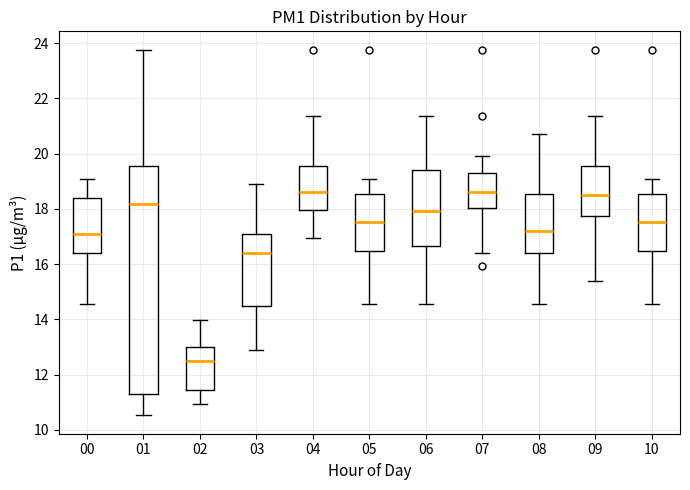

Reading left to right, read every box against the y-axis: the position of its median line, the range the box covers, and the ends of its whiskers. The values are not printed on the chart, so give them approximately, as read against the axis.

00: median 17.2, box 16.4 to 18.4, whiskers 14.6 to 19.0
01: median 18.2, box 11.2 to 19.6, whiskers 10.6 to 23.8
02: median 12.4, box 11.4 to 13.0, whiskers 11.0 to 14.0
03: median 16.4, box 14.4 to 17.0, whiskers 12.8 to 19.0
04: median 18.6, box 18.0 to 19.6, whiskers 17.0 to 21.4
05: median 17.6, box 16.4 to 18.6, whiskers 14.6 to 19.0
06: median 18.0, box 16.6 to 19.4, whiskers 14.6 to 21.4
07: median 18.6, box 18.0 to 19.4, whiskers 16.4 to 20.0
08: median 17.2, box 16.4 to 18.6, whiskers 14.6 to 20.8
09: median 18.4, box 17.8 to 19.6, whiskers 15.4 to 21.4
10: median 17.6, box 16.4 to 18.6, whiskers 14.6 to 19.0